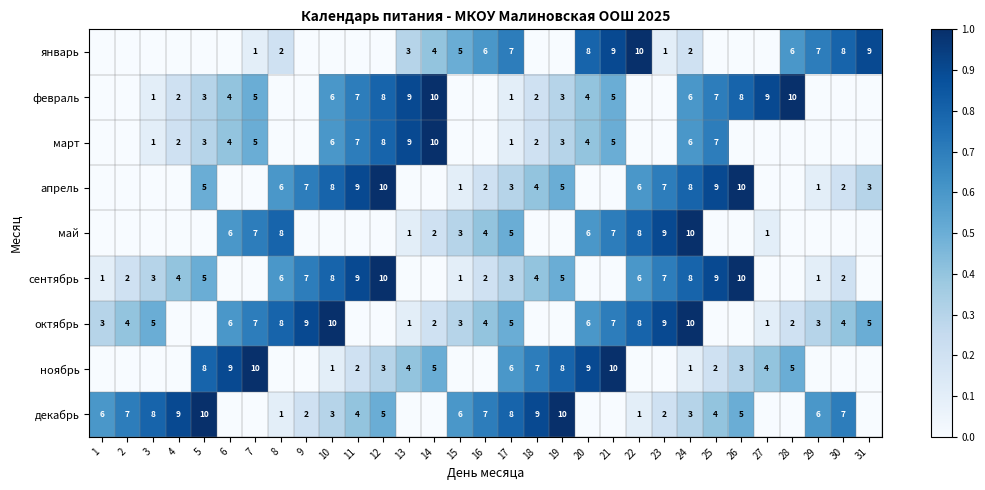

What is the spread (max minus min) of values at 17?

7